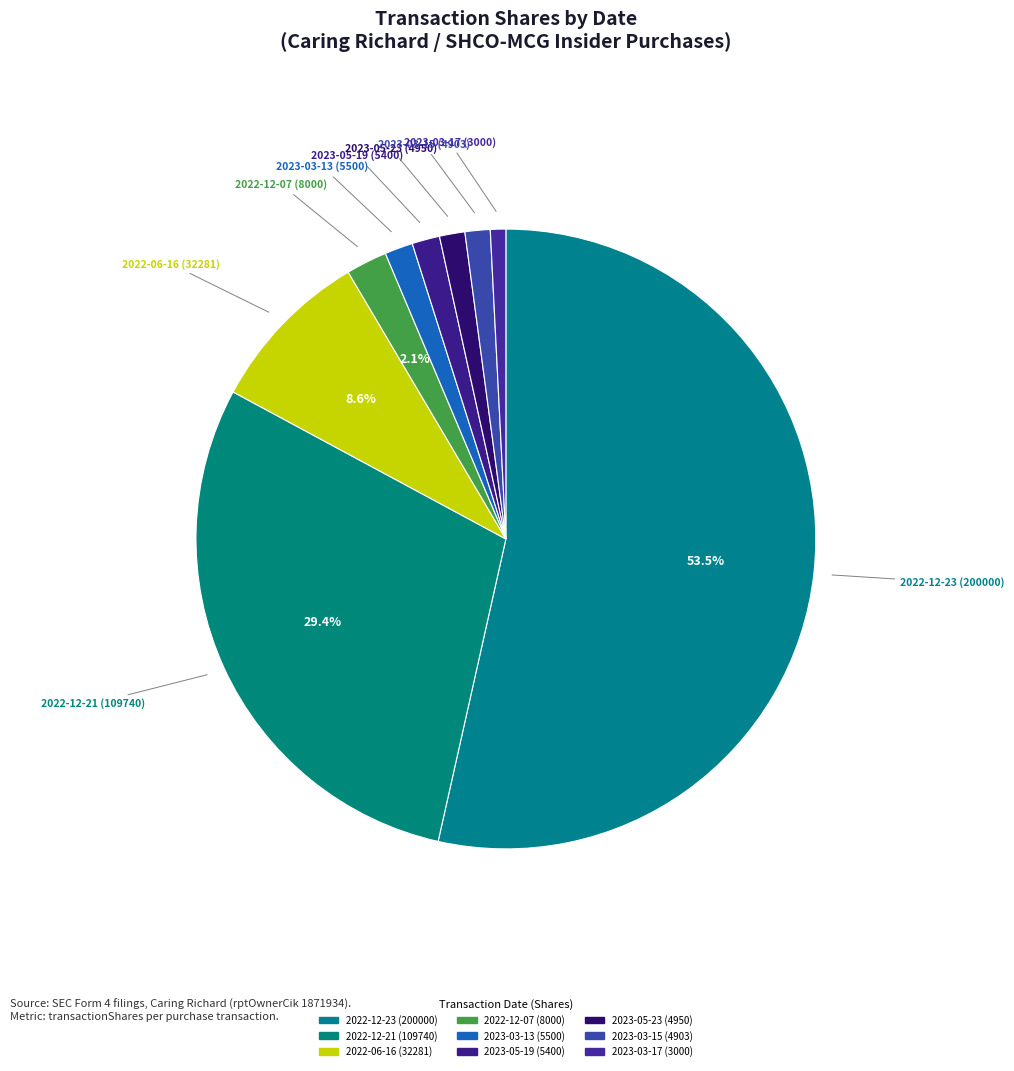

How many segments does this pie chart have?

9